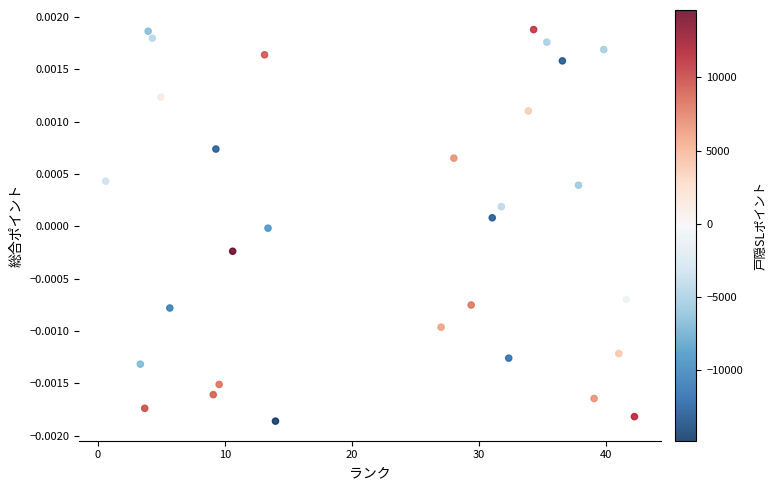

What is the range of X values (max minus min)?

41.7